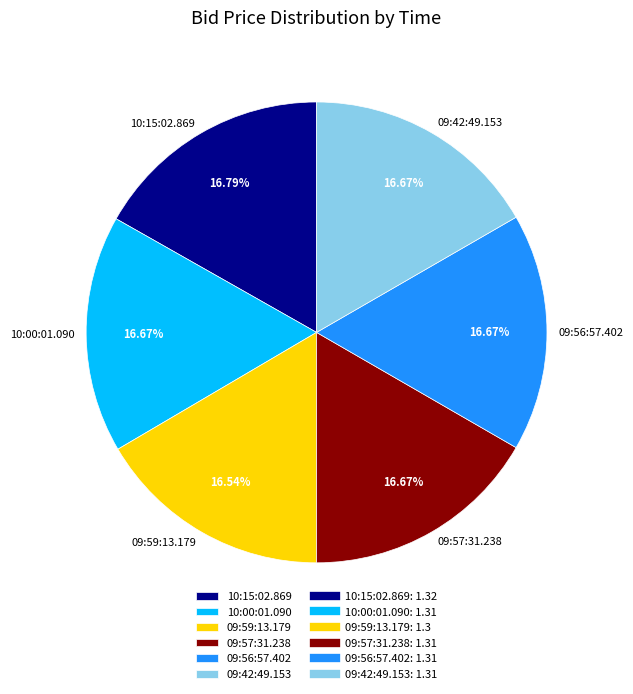

Do 09:56:57.402 and 10:00:01.090 together represent more than half of the pie?

No